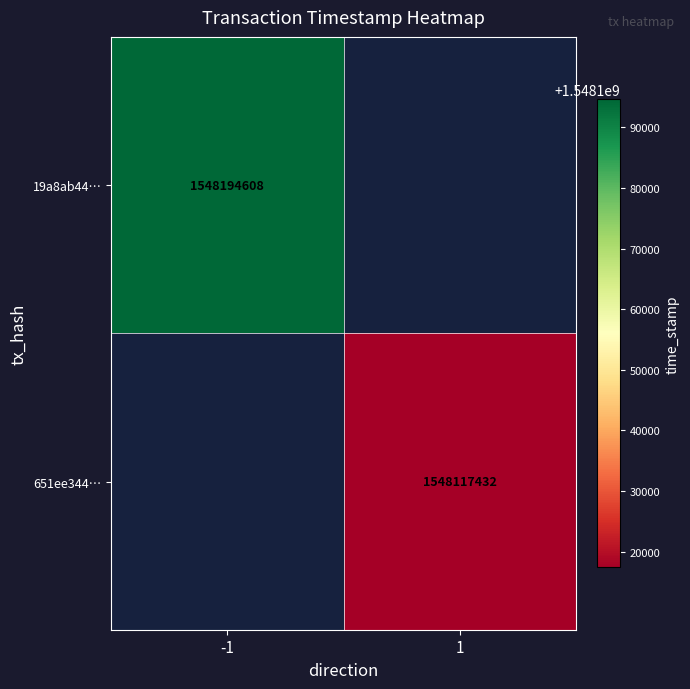

Is it true that 19a8ab44… equals 1548194608 at -1?

True